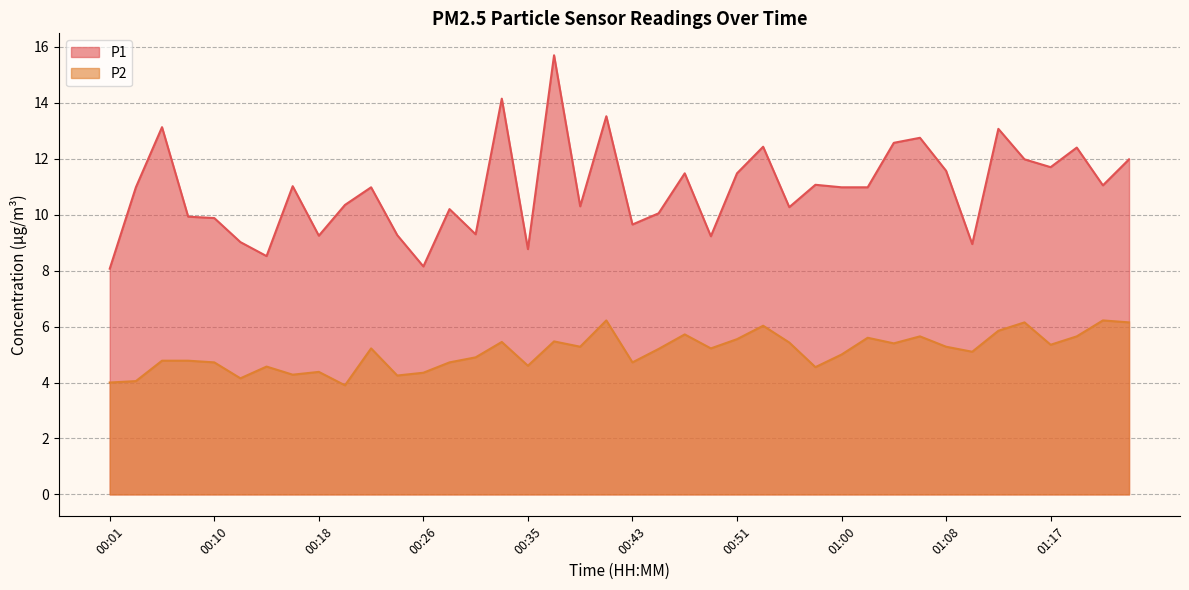

True or false: P2 has a value of 4.6 at 00:14.

True